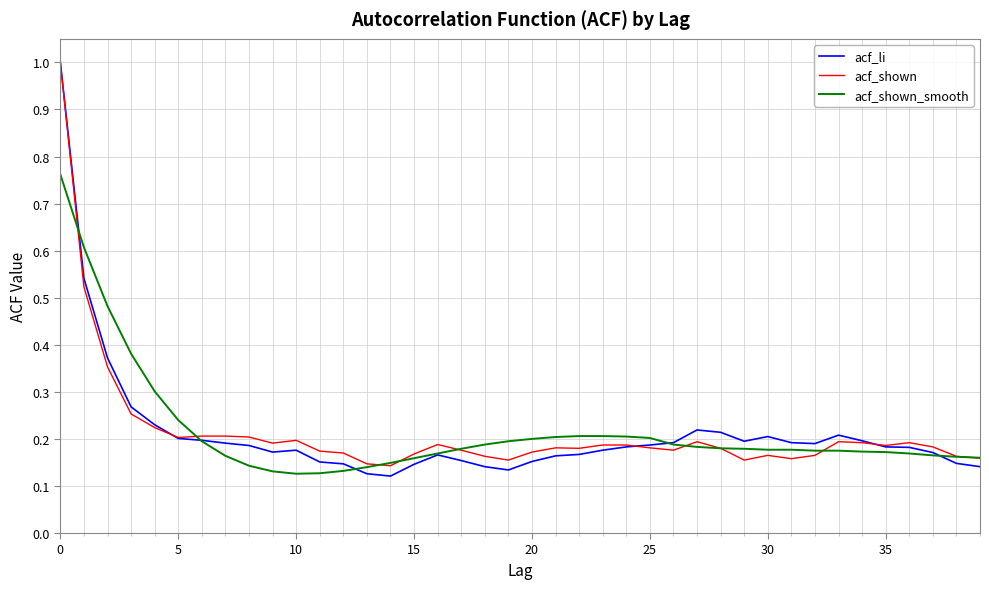

What is the maximum value for acf_li?

1.0